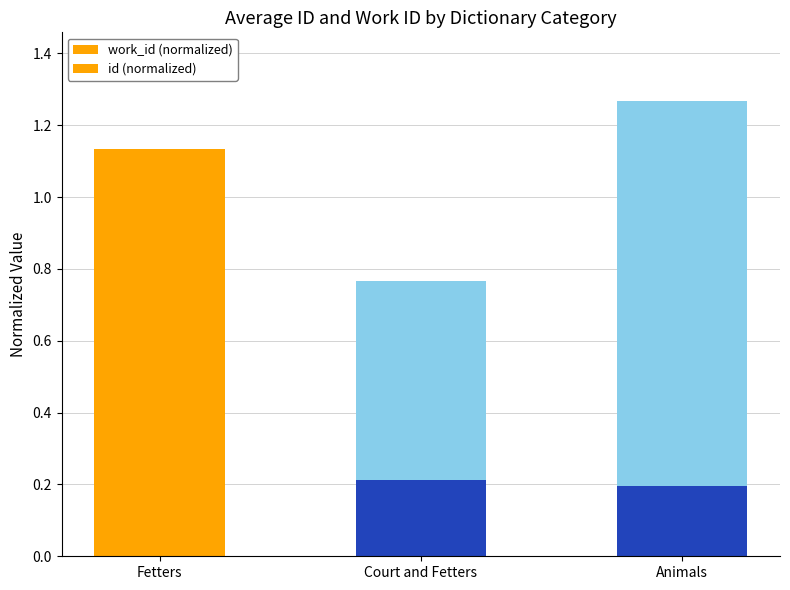

True or false: id (normalized) has a value of 1.7 at Animals.

False